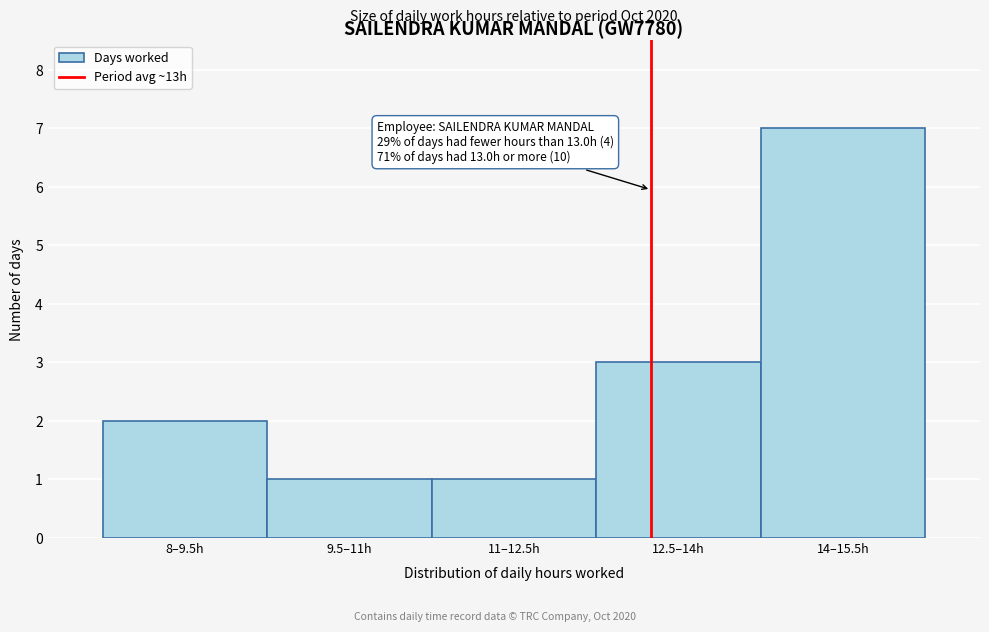

Reading left to right, extract all data points from this chart.

8–9.5h=2	9.5–11h=1	11–12.5h=1	12.5–14h=3	14–15.5h=7